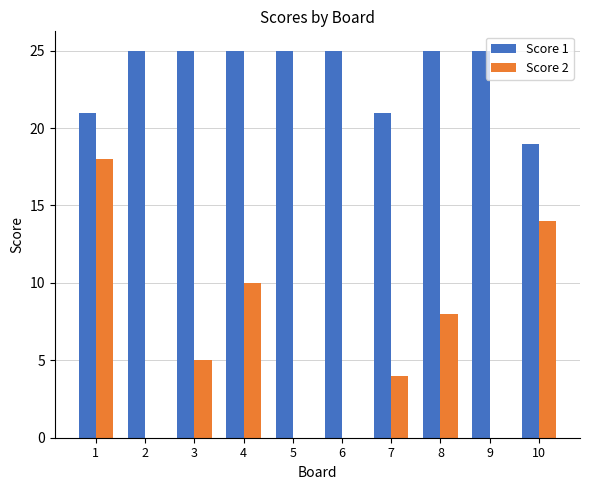

What is the sum of all Score 1 values?

236